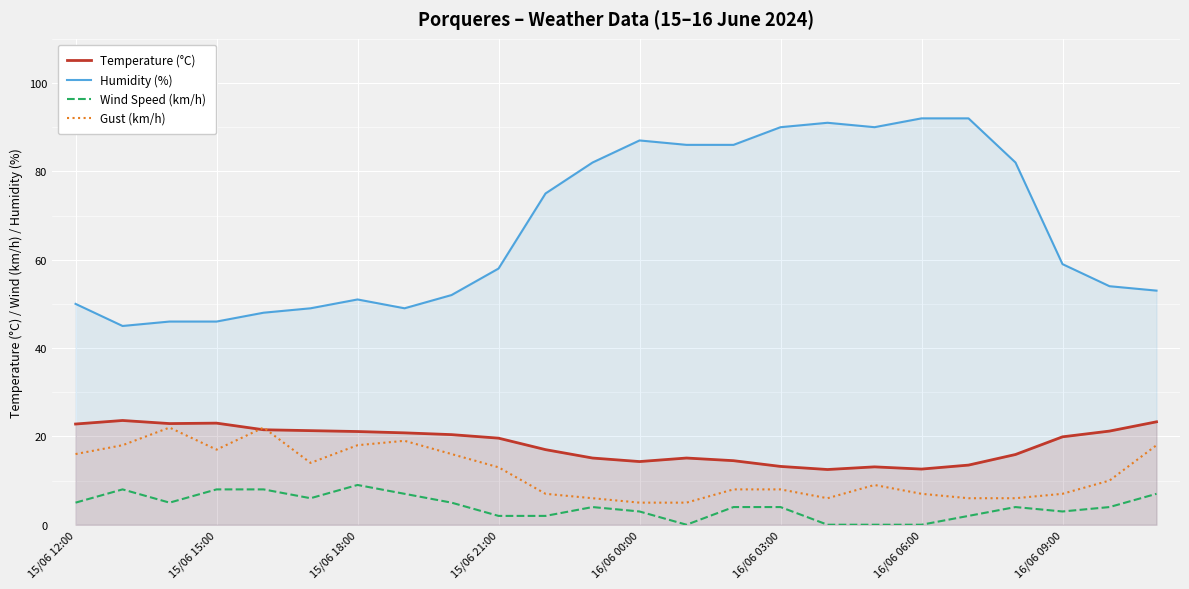

Which series has the largest range (max minus min)?

Humidity (%)